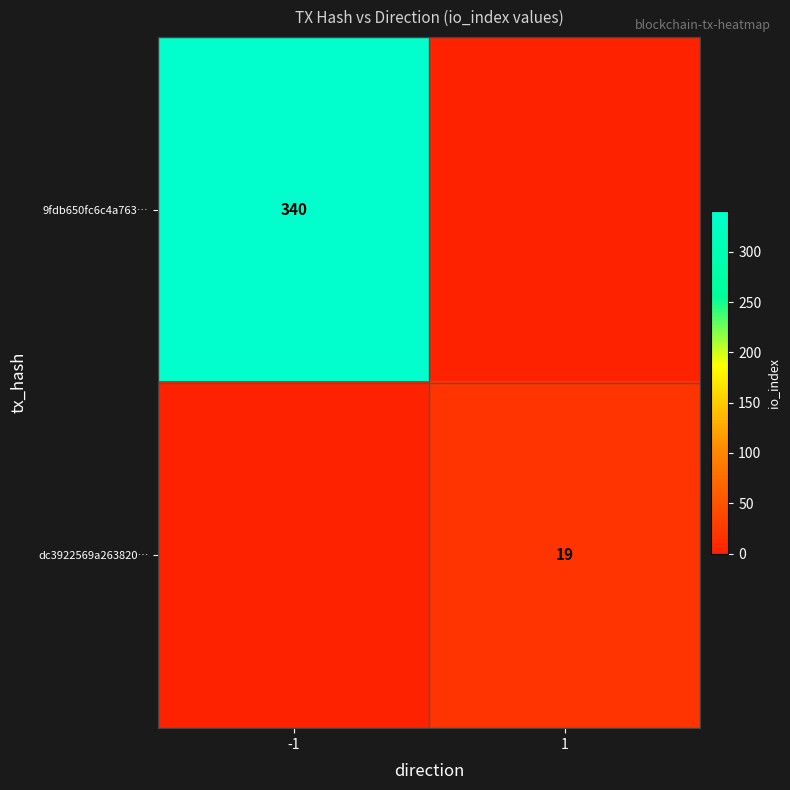

Is the value of dc3922569a263820… at 1 greater than the value of 9fdb650fc6c4a763… at -1?

No